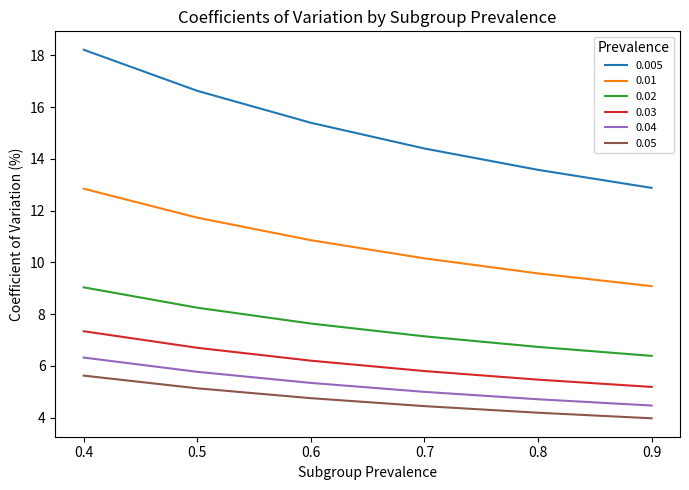

What is the difference between the maximum and minimum values in the 0.03 series?

2.2